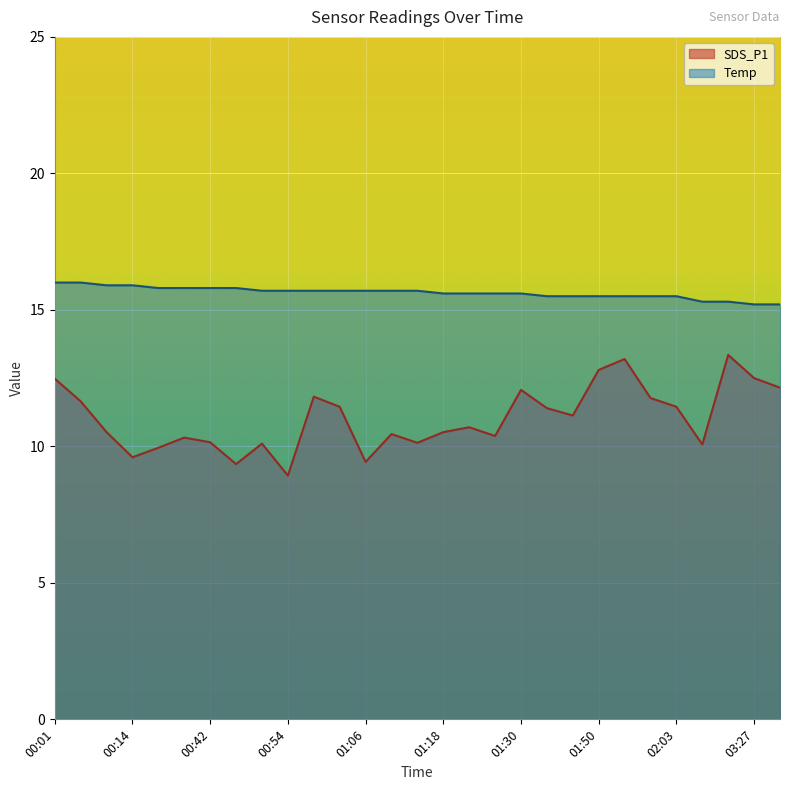

Count the Temp values in the range 15 to 16.

29